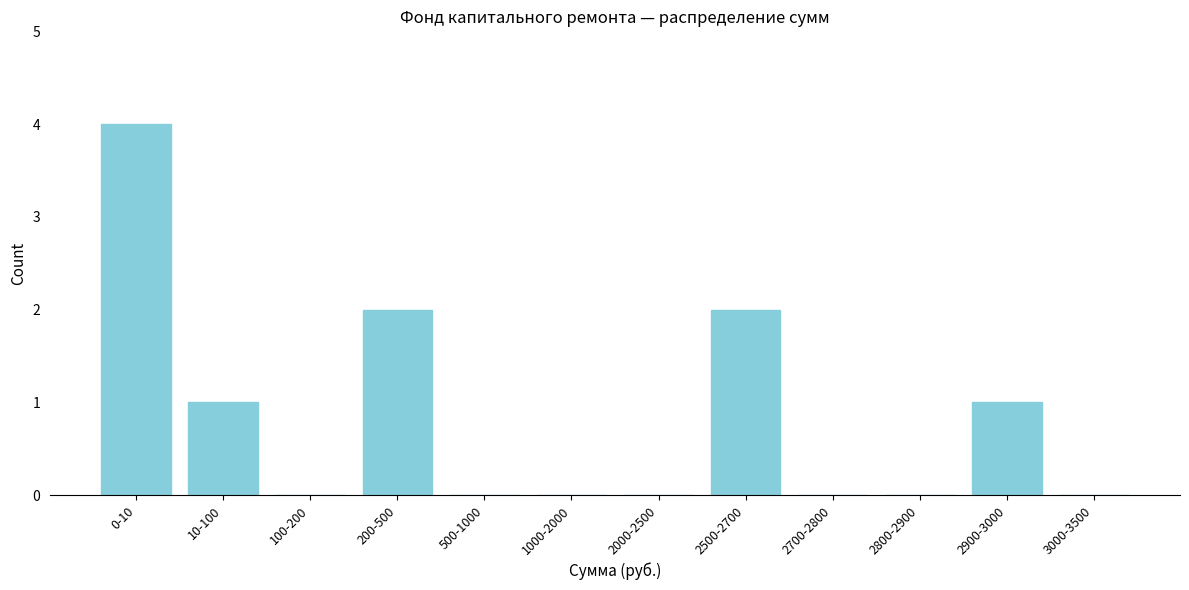

Reading left to right, list all the values displayed in this chart.

0-10=4	10-100=1	100-200=0	200-500=2	500-1000=0	1000-2000=0	2000-2500=0	2500-2700=2	2700-2800=0	2800-2900=0	2900-3000=1	3000-3500=0